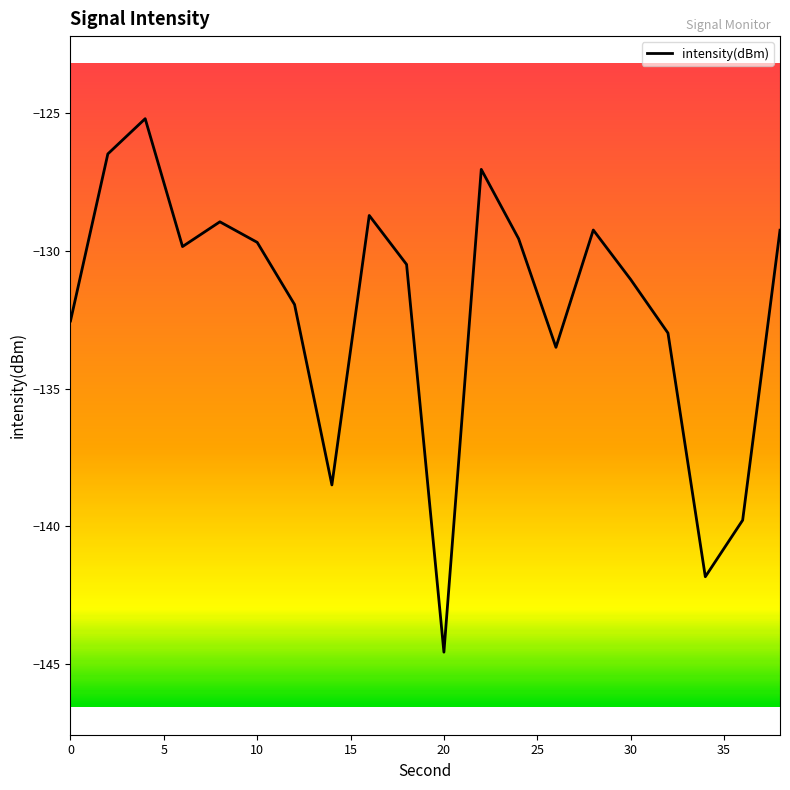

What is the greatest value displayed?

-125.2